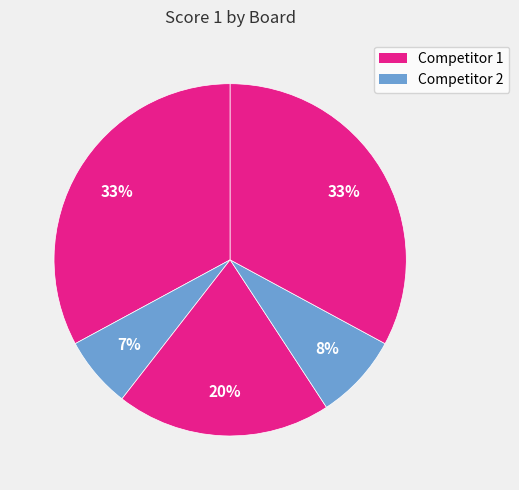

How many segments does this pie chart have?

5